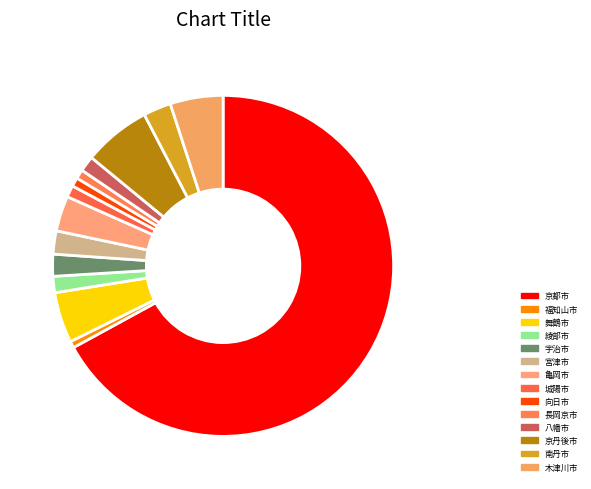

To the nearest percent, what portion does 京都市 represent?

67%